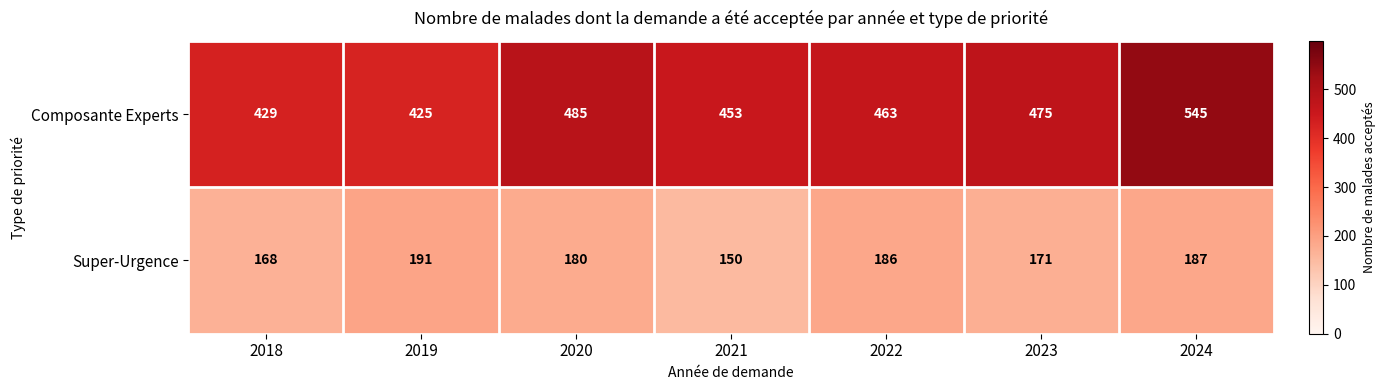

At which label does Composante Experts first exceed 463?

2020